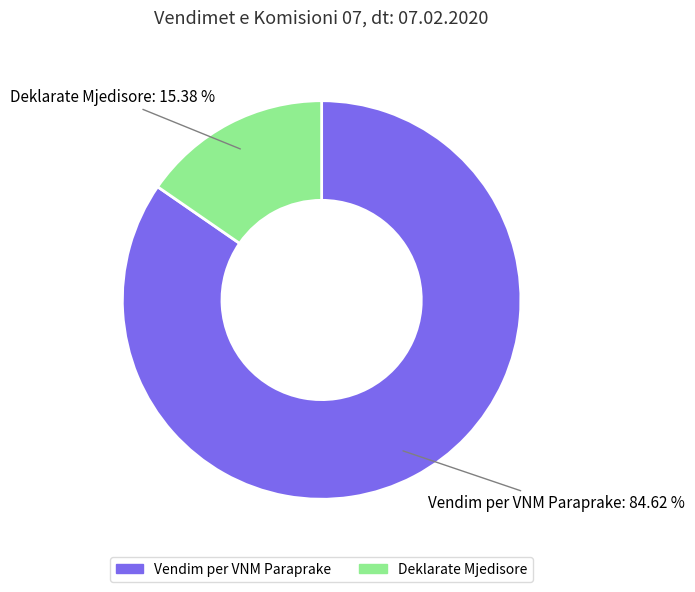

True or false: Vendim per VNM Paraprake accounts for 71% of the total.

False